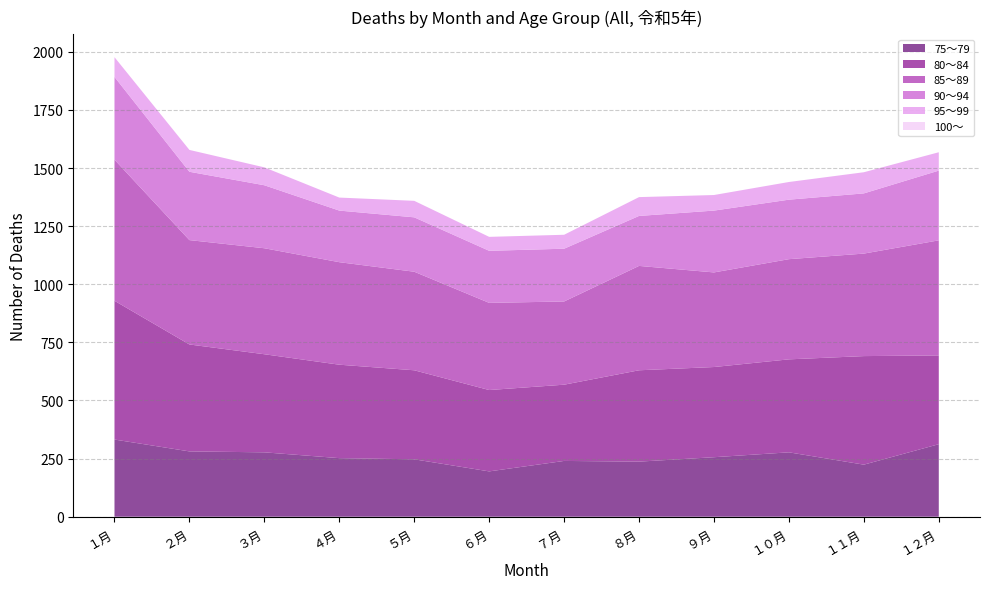

Reading left to right, what are all the values shown in this chart?

90～94: 総数=3124	１月=356	２月=294	３月=271	４月=222	５月=234	６月=224	７月=227	８月=215	９月=266	１０月=256	１１月=259	１２月=300
85～89: 総数=5333	１月=607	２月=449	３月=456	４月=441	５月=424	６月=375	７月=358	８月=449	９月=407	１０月=431	１１月=441	１２月=495
95～99: 総数=897	１月=85	２月=94	３月=77	４月=56	５月=71	６月=60	７月=60	８月=81	９月=67	１０月=76	１１月=91	１２月=79
100～: 総数=0	１月=0	２月=0	３月=0	４月=0	５月=0	６月=0	７月=0	８月=0	９月=0	１０月=0	１１月=0	１２月=0
80～84: 総数=4972	１月=597	２月=460	３月=422	４月=402	５月=383	６月=350	７月=328	８月=393	９月=388	１０月=400	１１月=467	１２月=382
75～79: 総数=3130	１月=332	２月=281	３月=277	４月=252	５月=247	６月=195	７月=240	８月=237	９月=256	１０月=277	１１月=224	１２月=312